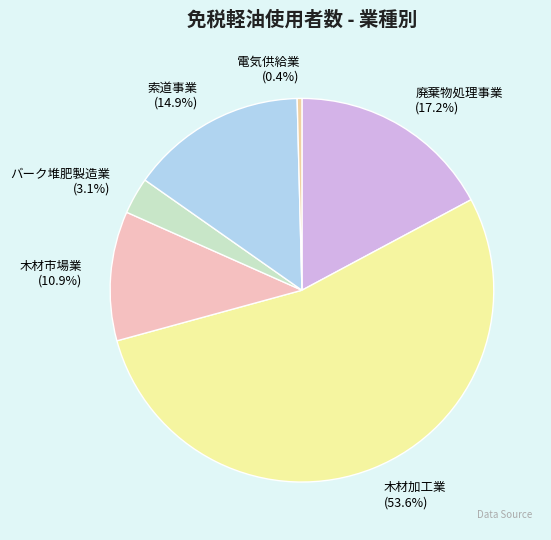

To the nearest percent, what percentage of the pie is 木材市場業?

11%